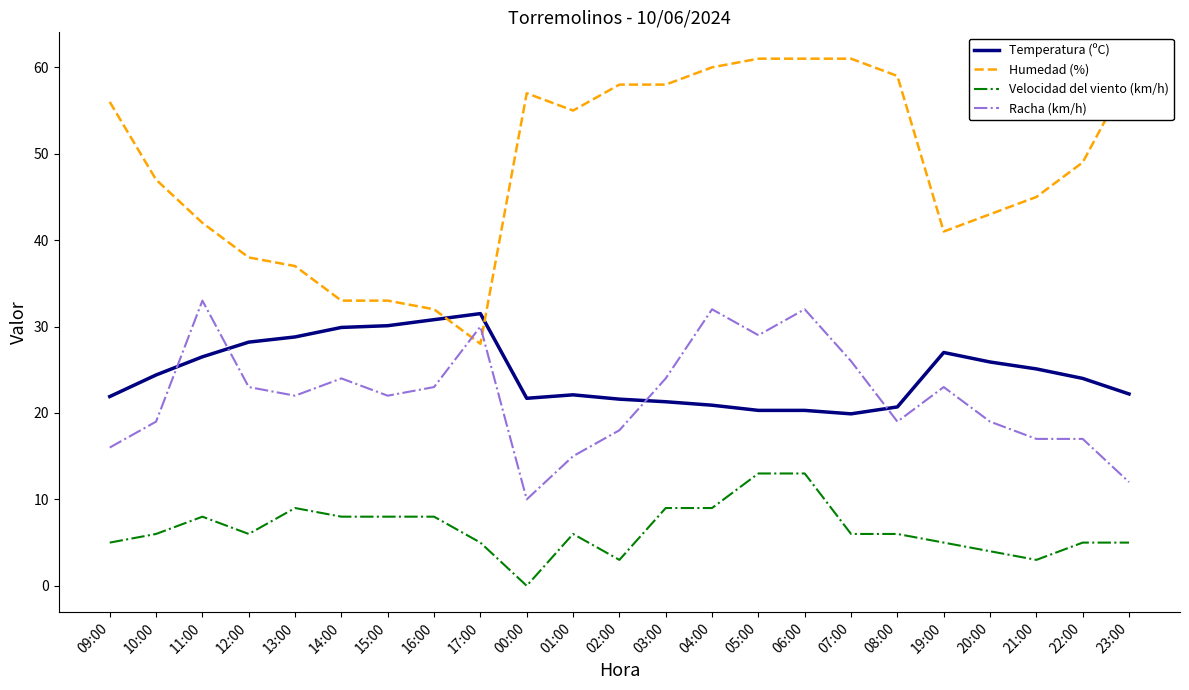

What is the greatest value displayed?

61.0